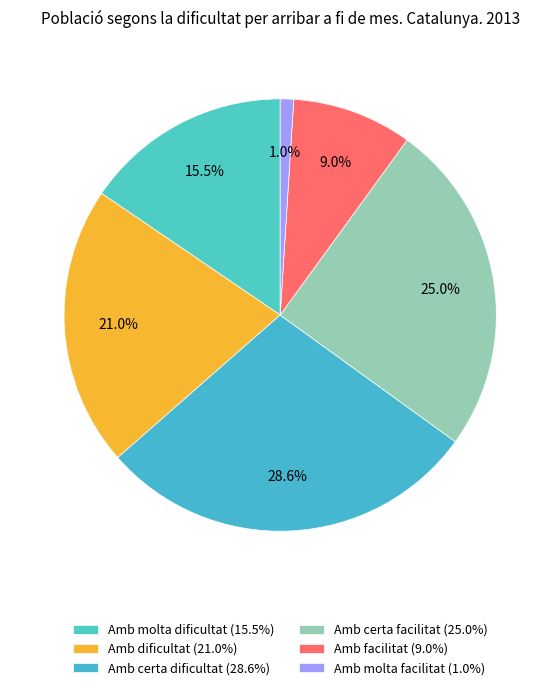

Does any single category account for the majority?

No